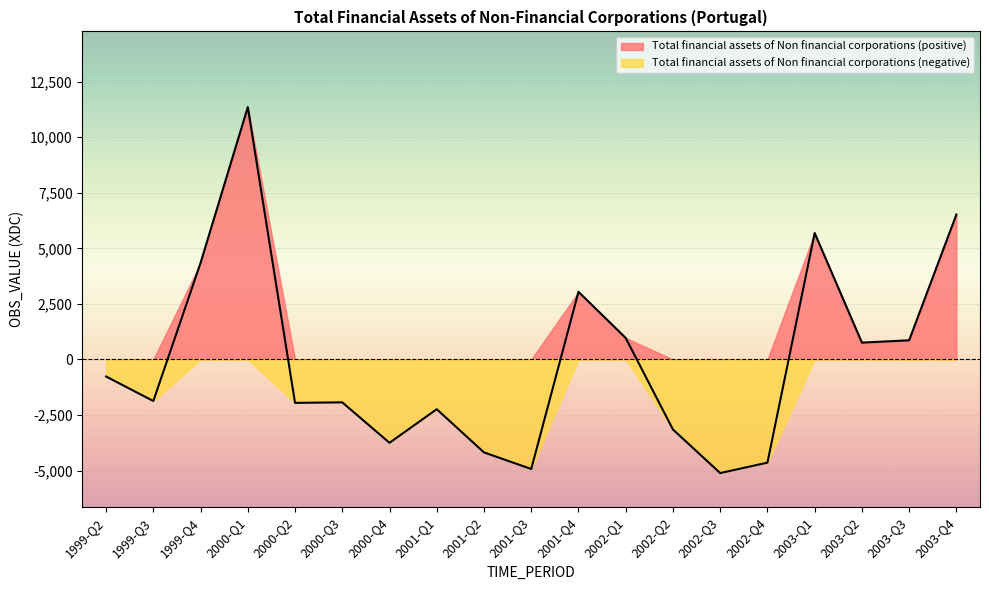

What is the difference between the second highest and minimum values?

11633.7